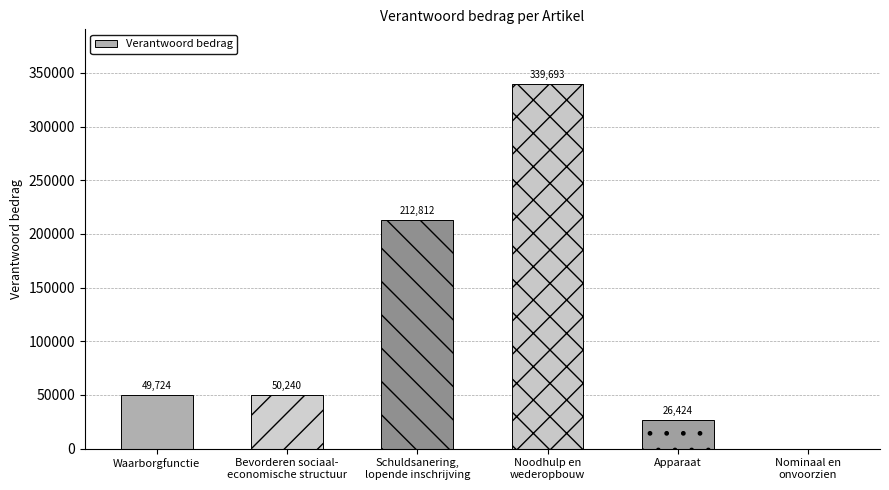

What is the sum of all values?

678893